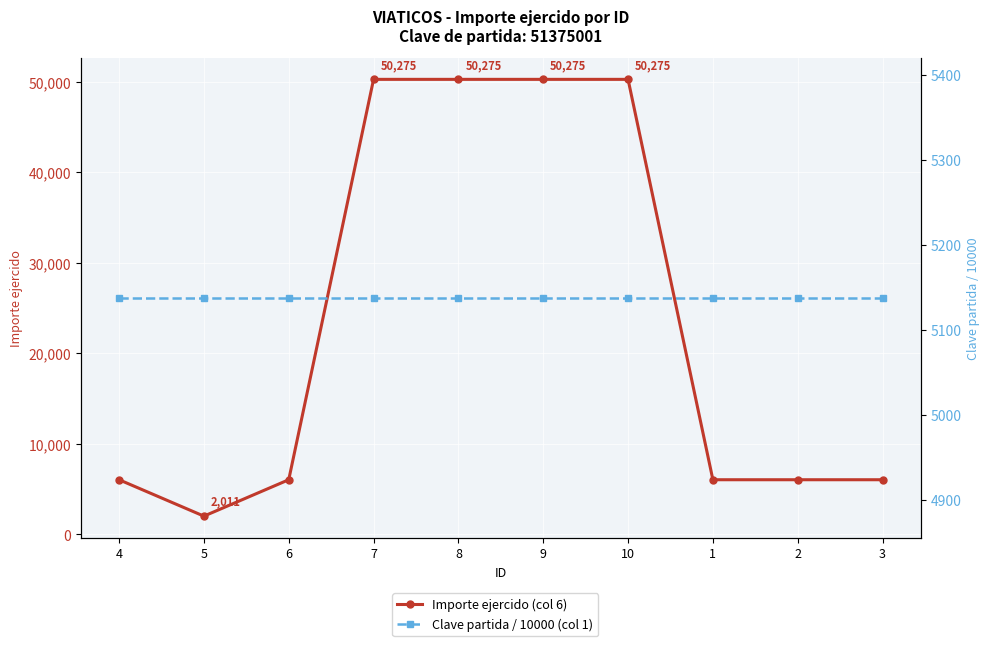

How many categories are shown in the chart?

10